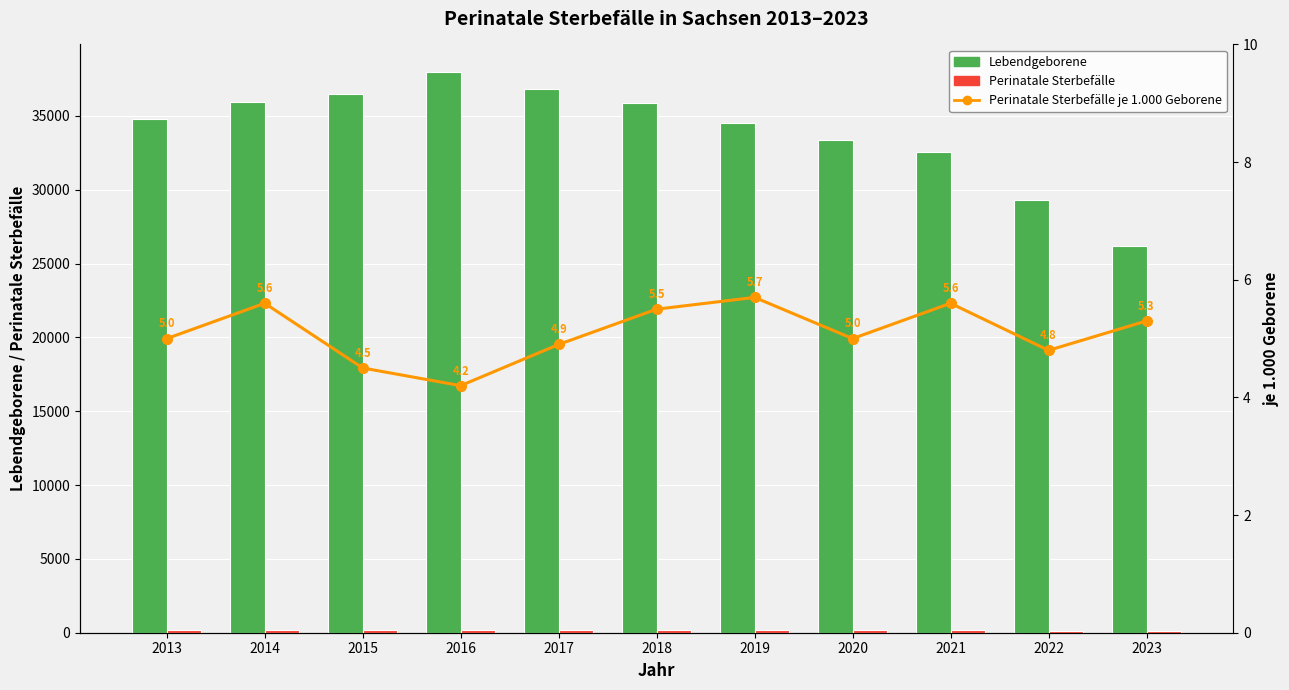

How many groups of bars are there?

11